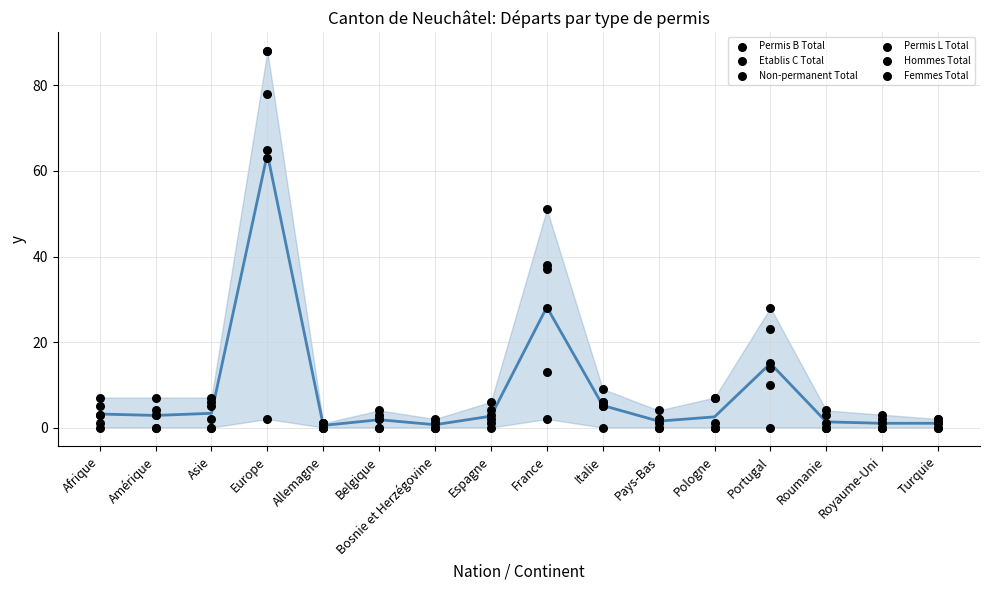

Which series reaches the maximum Y coordinate?

Permis B Total